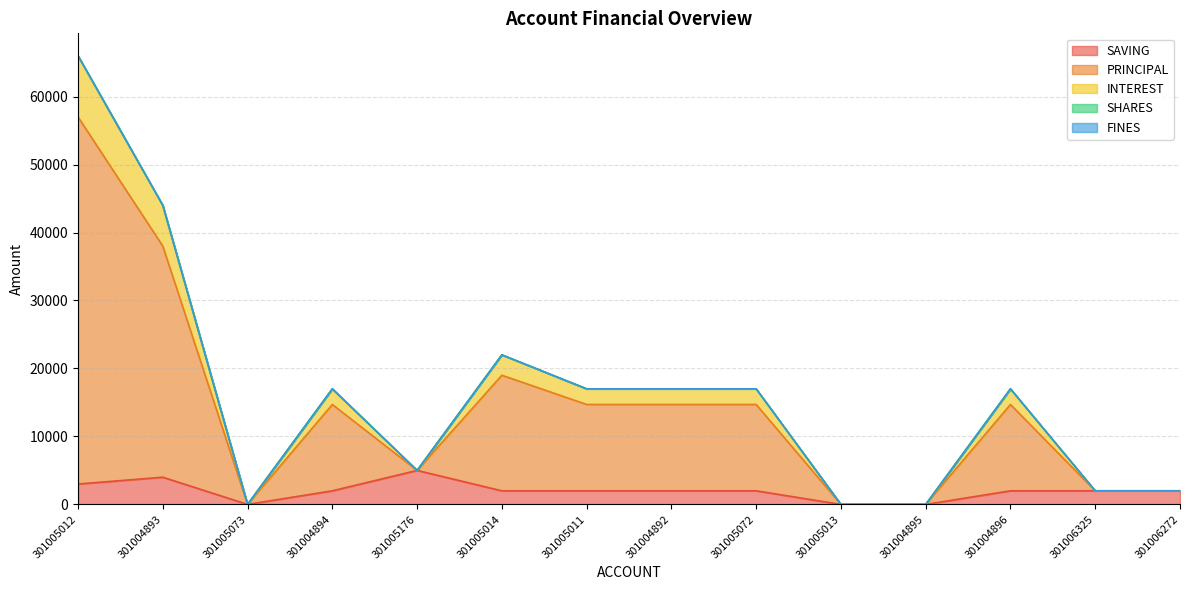

List the labels in order of PRINCIPAL value, largest first.

301005012, 301004893, 301005014, 301004894, 301005011, 301004892, 301005072, 301004896, 301005176, 301006325, 301006272, 301005073, 301005013, 301004895